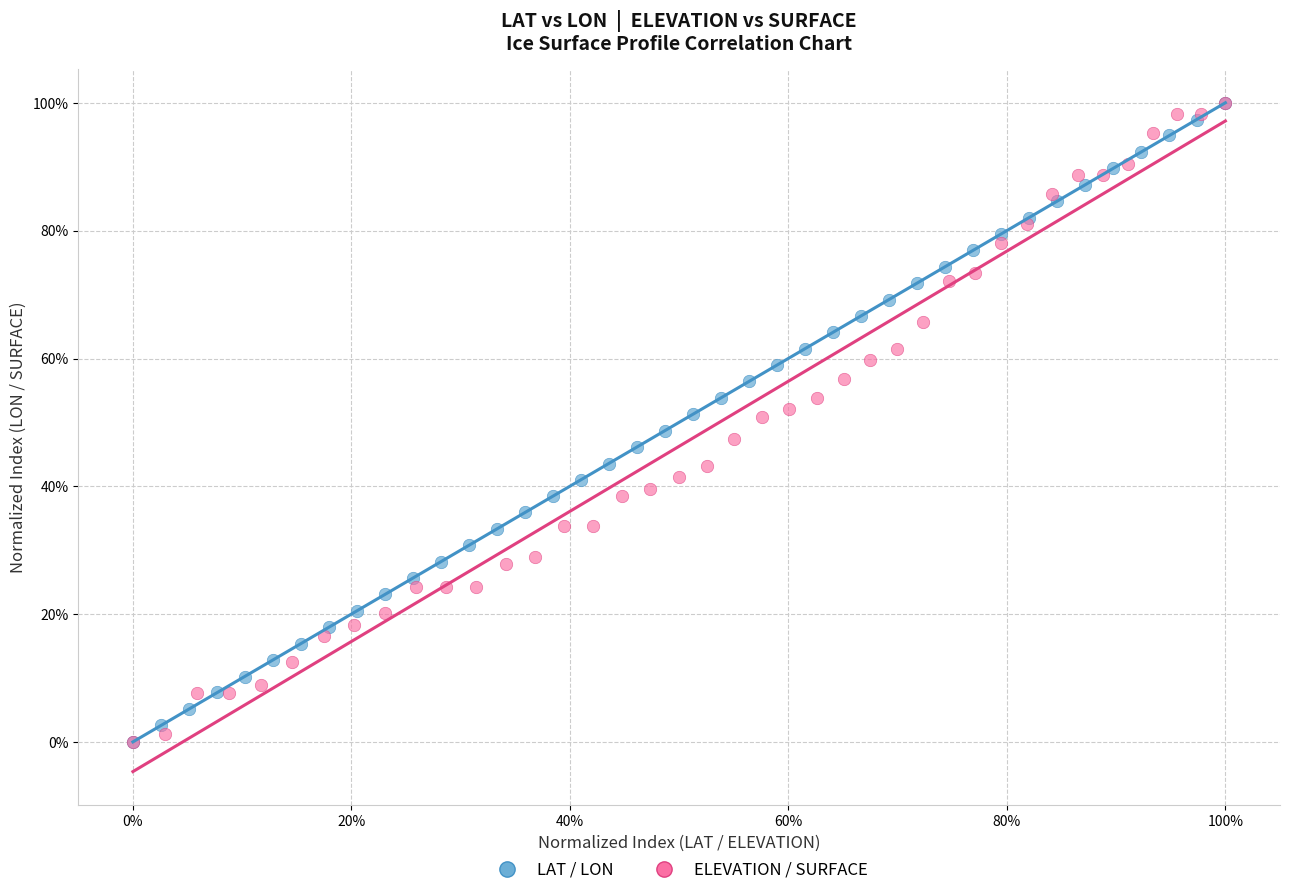

What are all the series names shown in the legend?

LAT / LON, ELEVATION / SURFACE